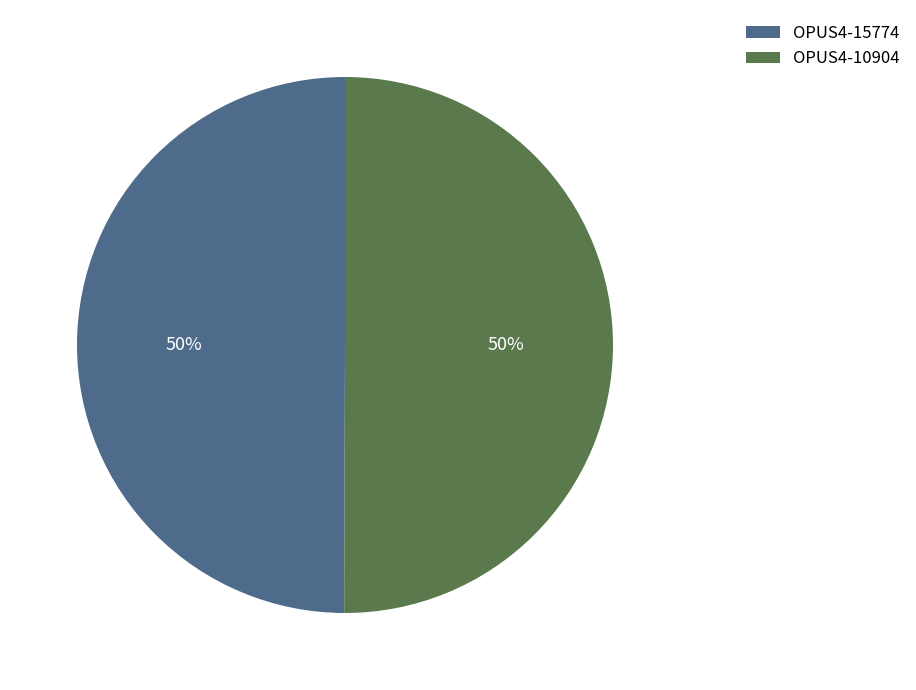

Count the number of slices in the pie.

2